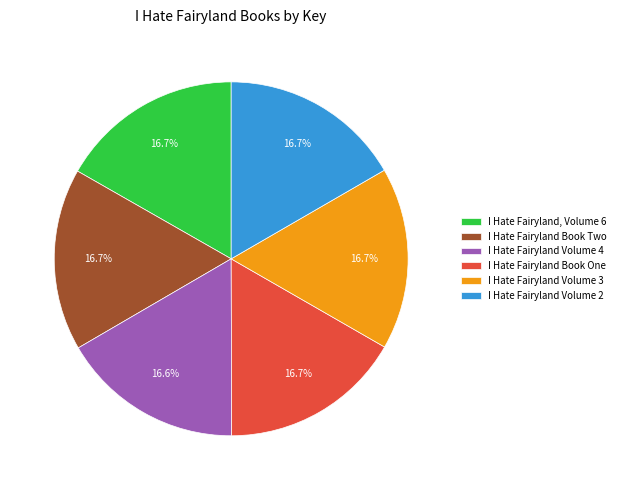

The I Hate Fairyland, Volume 6 slice represents 31% of the pie. True or false?

False